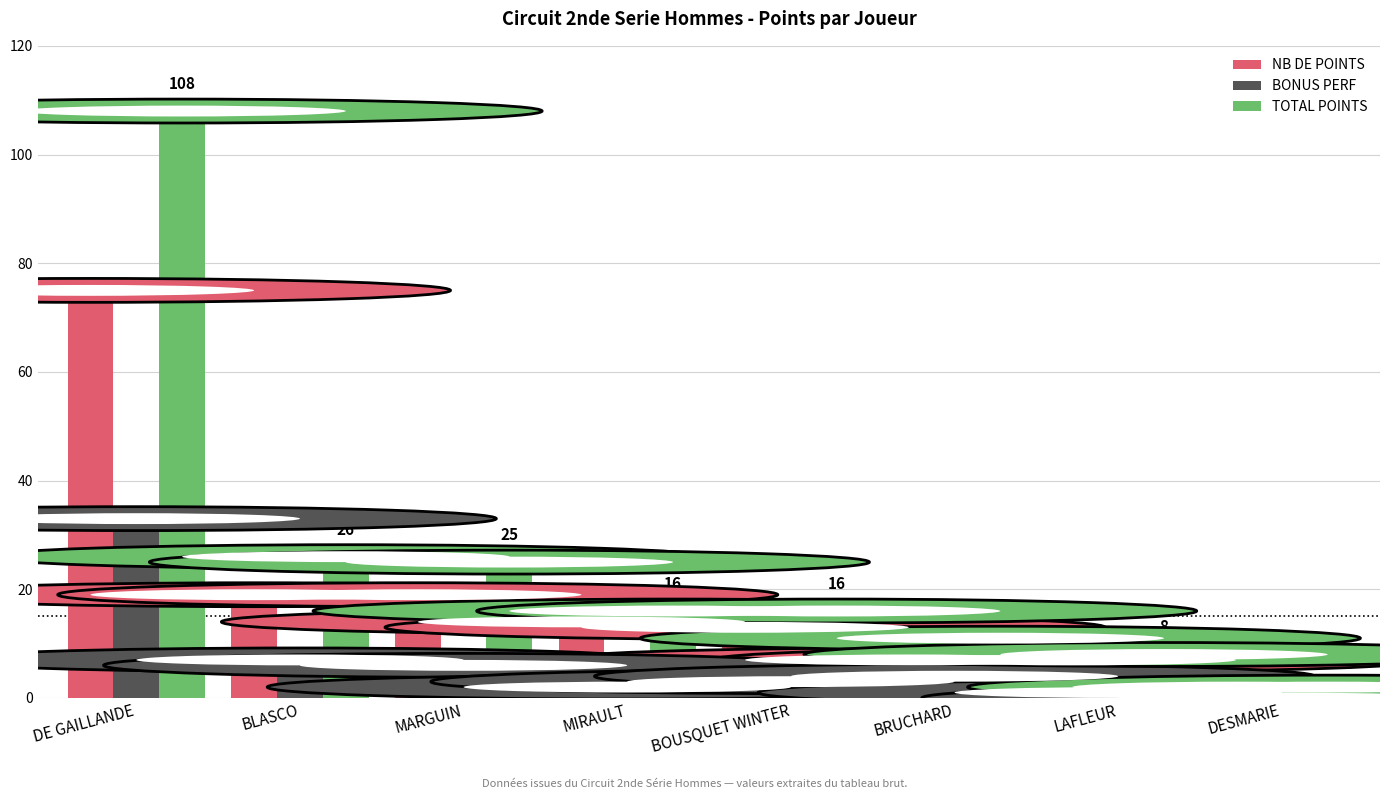

True or false: TOTAL POINTS has a value of 16 at BOUSQUET WINTER.

True